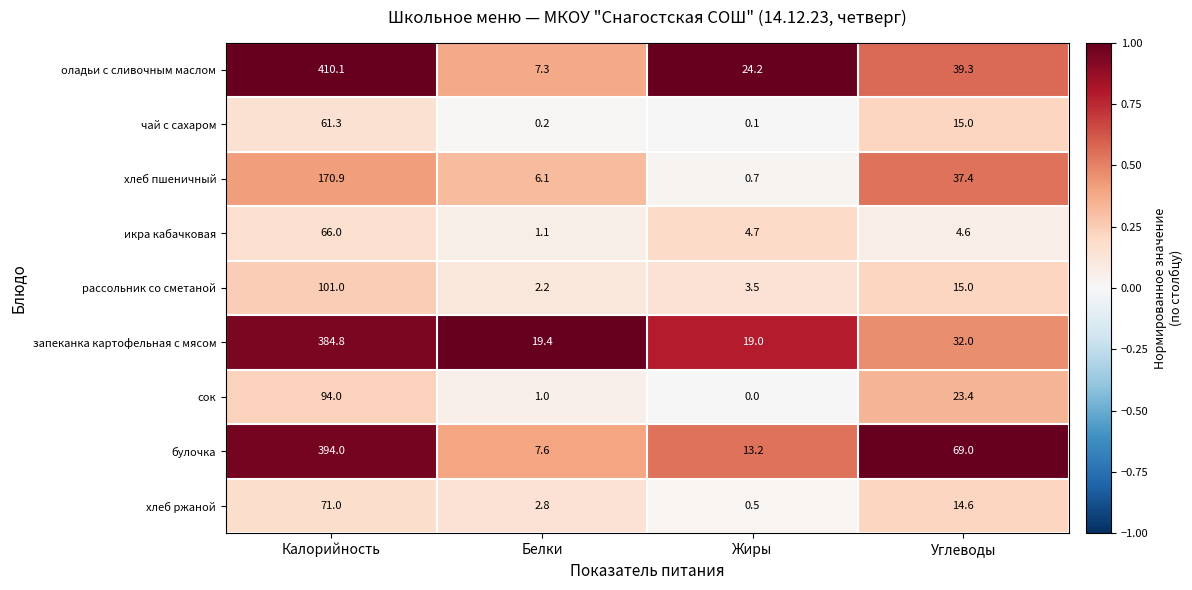

At how many categories does at least one series exceed 0?

4